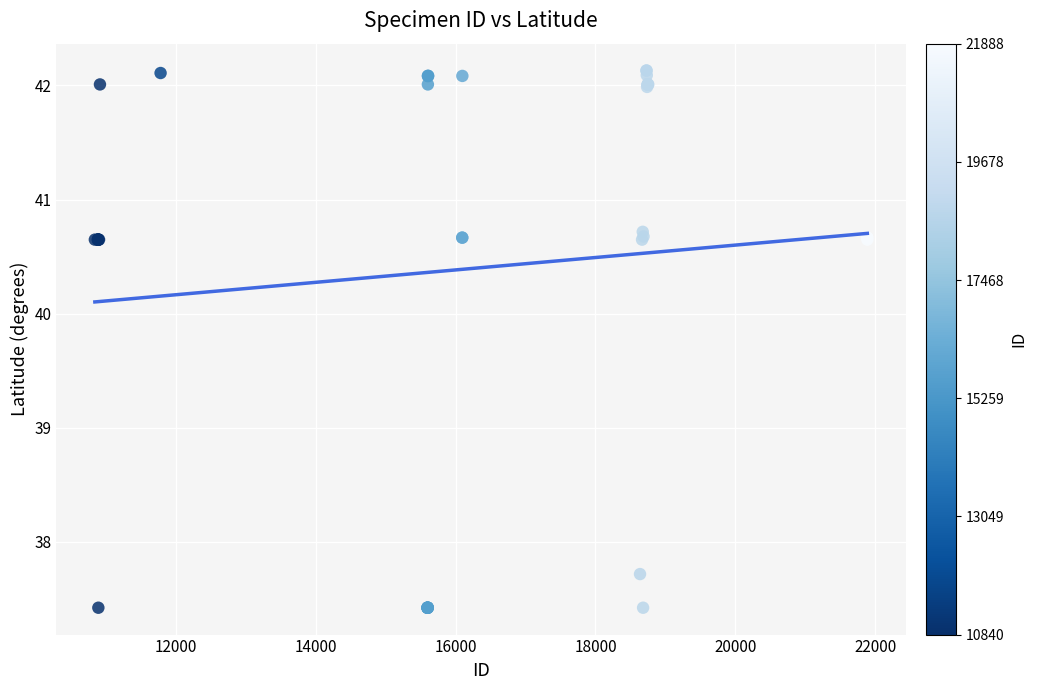

What Y value in the scatter plot is closest to 39?

37.7